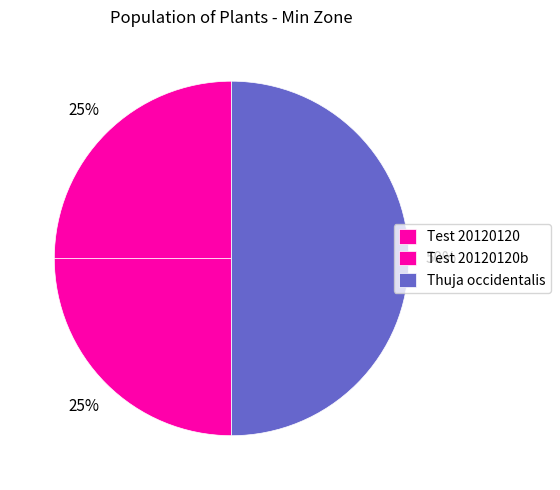

How many slices are in this pie chart?

3